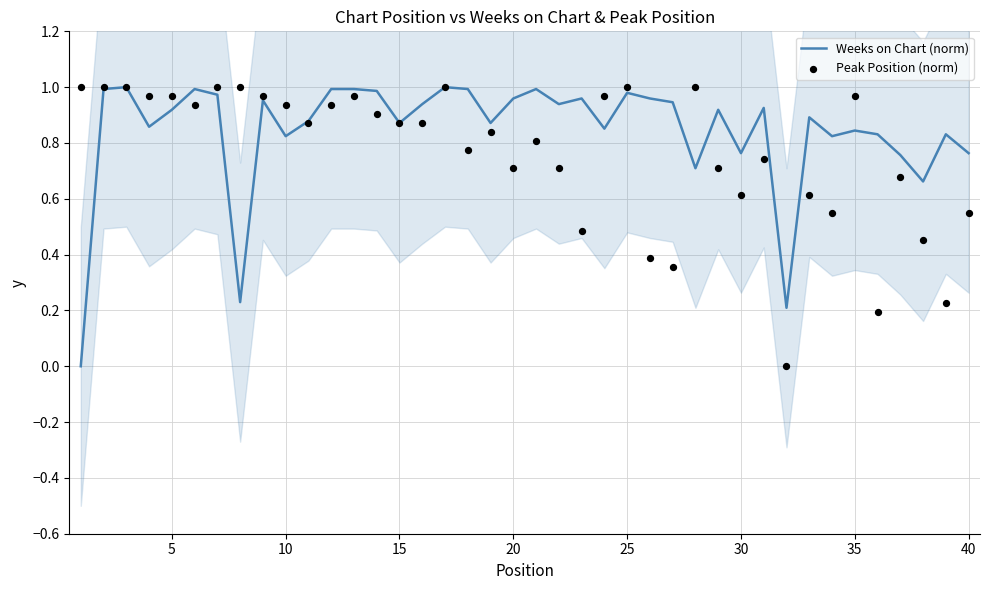

Which series has the largest Y range (max minus min)?

Weeks on Chart (norm)